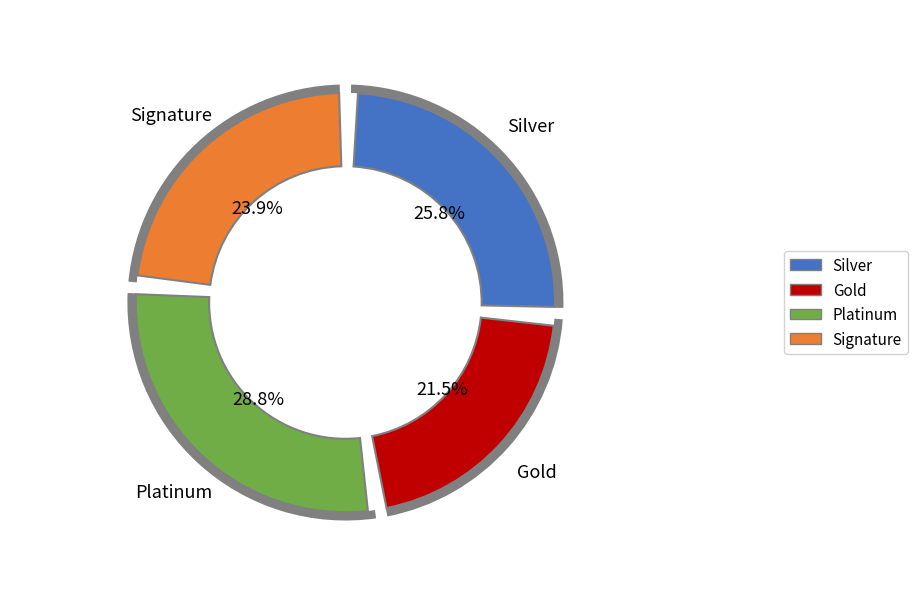

Do 26 and 13 together represent more than half of the pie?

No